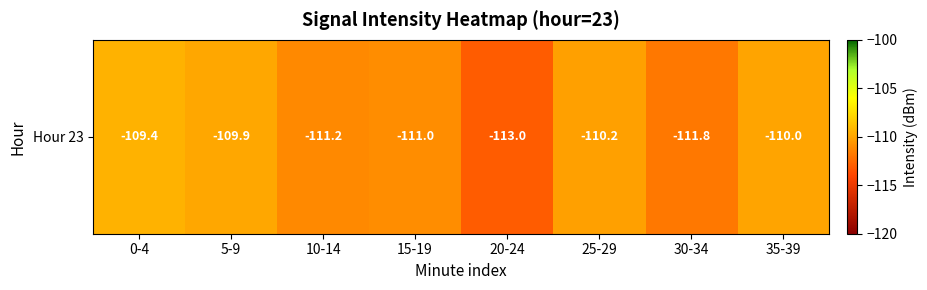

How many values are below -110?

6